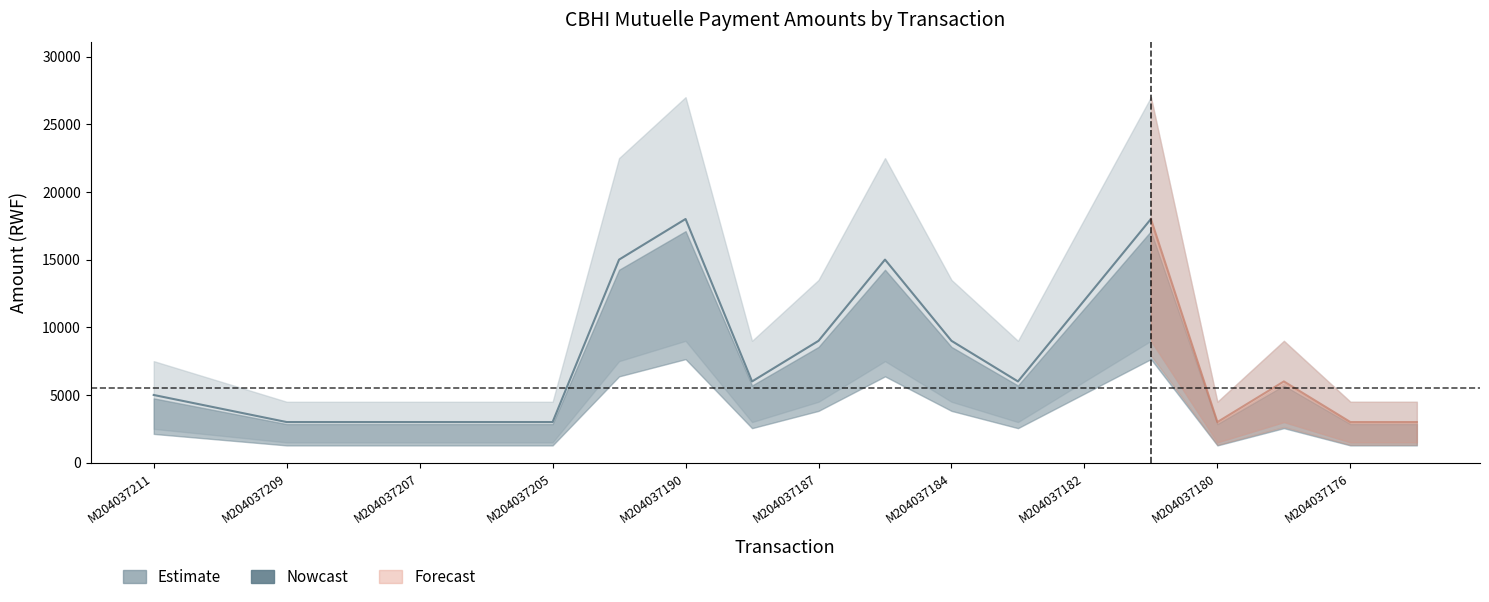

Does the chart display data point markers on the line(s)?

No